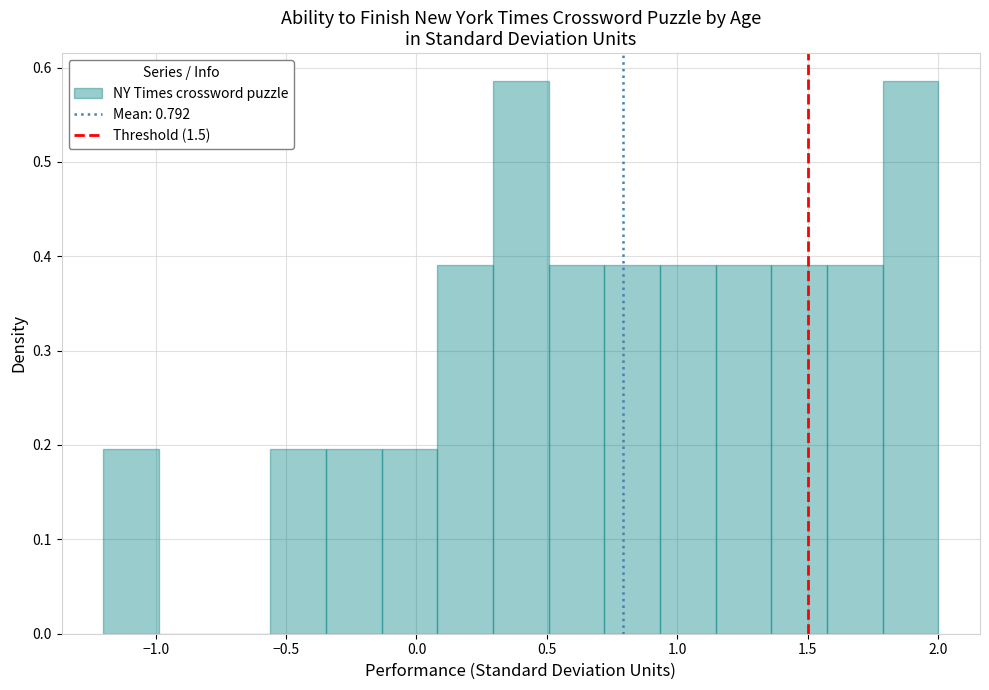

Reading left to right, list every bar in this chart as the range it spans on the x-axis followed by its height. Neither the bar edges nor the heights are printed on the chart, so give them approximately, as read against the axes.

-1.20 to -1.00: 0.20
-1.00 to -0.75: 0
-0.75 to -0.55: 0
-0.55 to -0.35: 0.20
-0.35 to -0.15: 0.20
-0.15 to 0.10: 0.20
0.10 to 0.30: 0.39
0.30 to 0.50: 0.59
0.50 to 0.70: 0.39
0.70 to 0.95: 0.39
0.95 to 1.15: 0.39
1.15 to 1.35: 0.39
1.35 to 1.55: 0.39
1.55 to 1.80: 0.39
1.80 to 2.00: 0.59